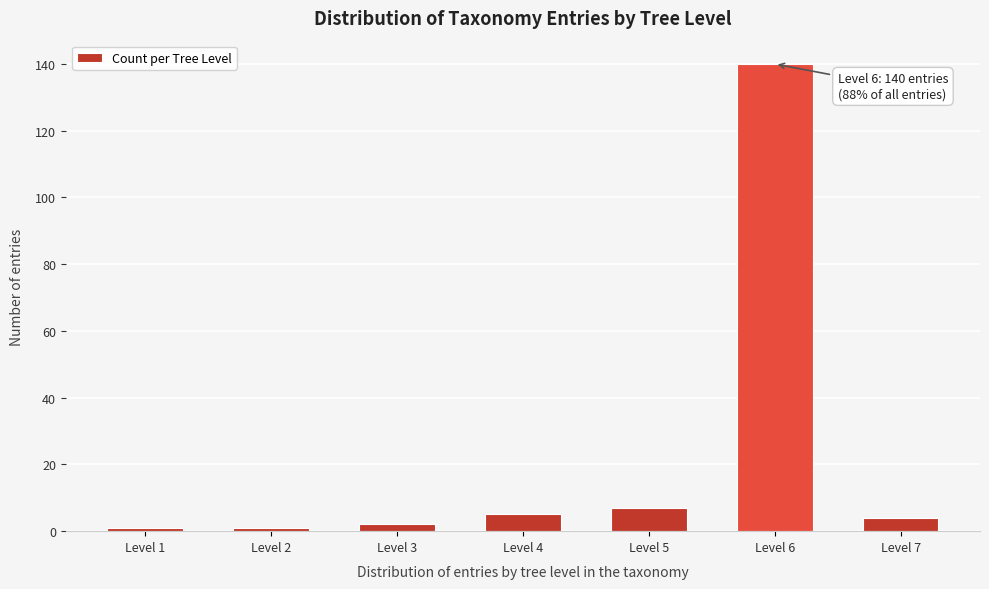

Reading left to right, what are all the values shown in this chart?

Level 1=1	Level 2=1	Level 3=2	Level 4=5	Level 5=7	Level 6=140	Level 7=4